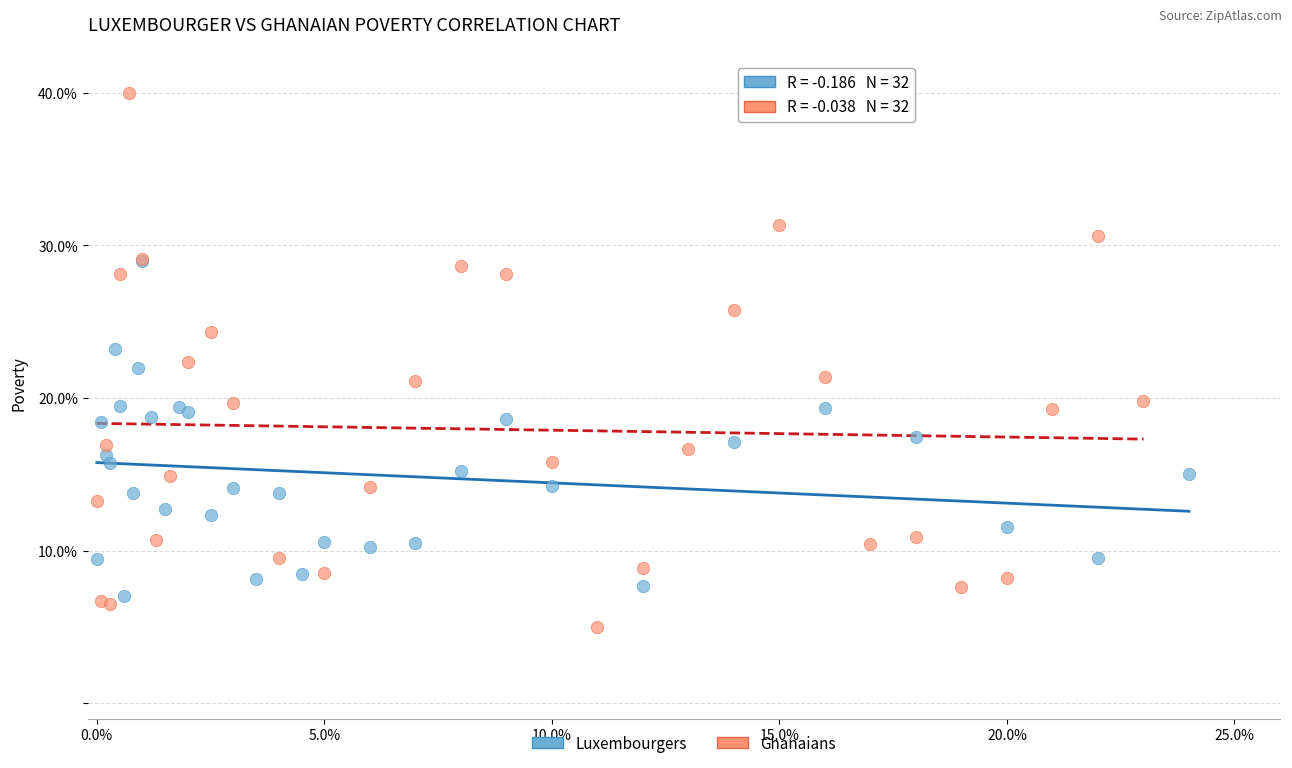

Which series has the largest Y range (max minus min)?

Ghanaians